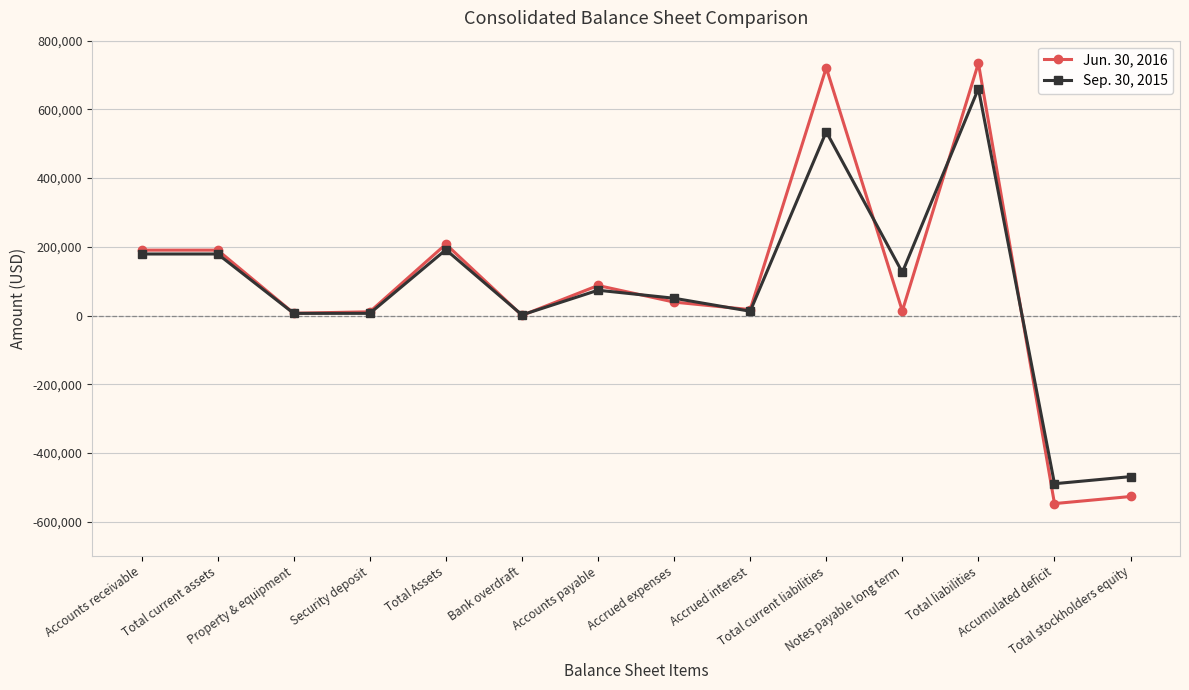

What is the difference between the second highest and minimum values in the Sep. 30, 2015 series?

1024591